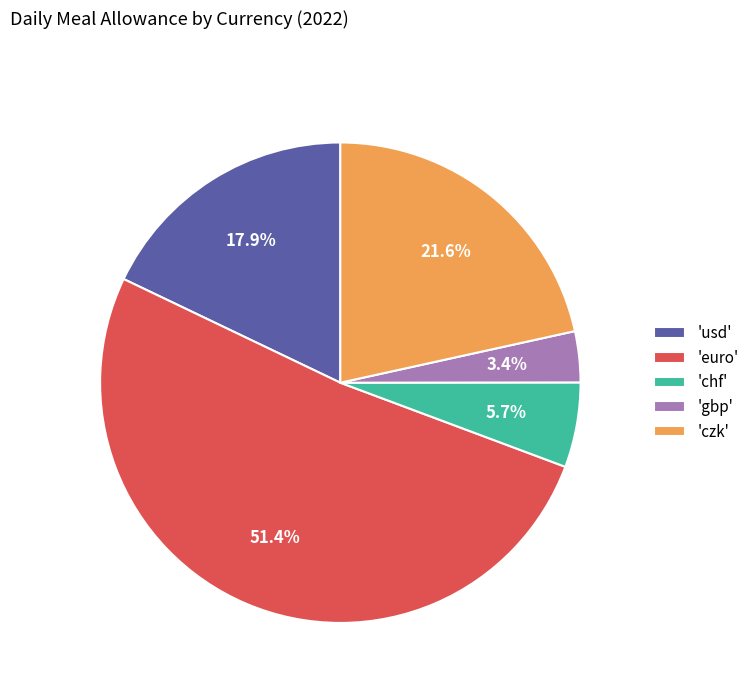

Which slice is the smallest?

'gbp'